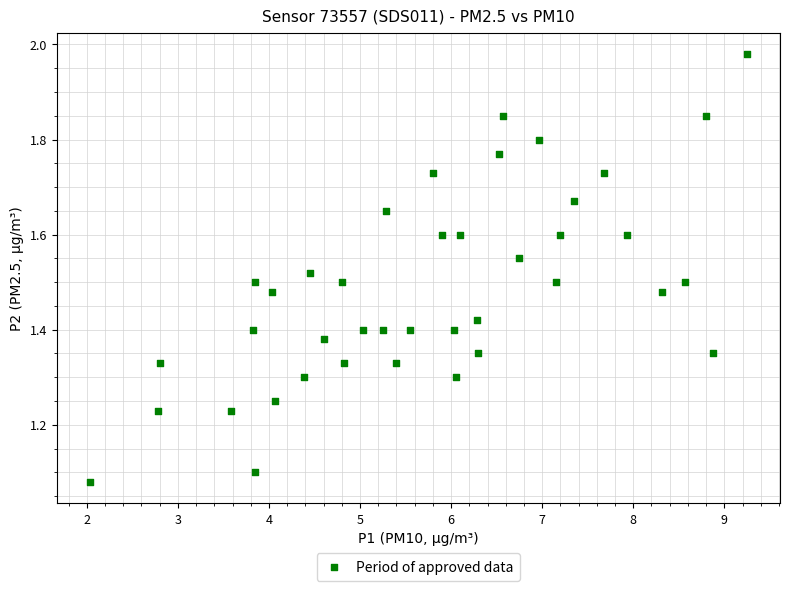

What is the range of Y values (max minus min)?

0.9